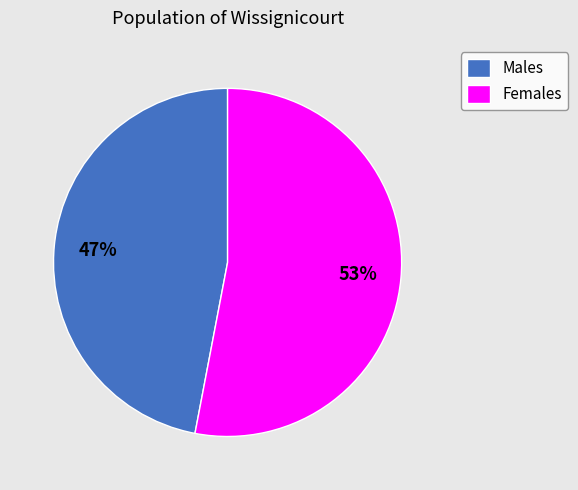

How many segments does this pie chart have?

2